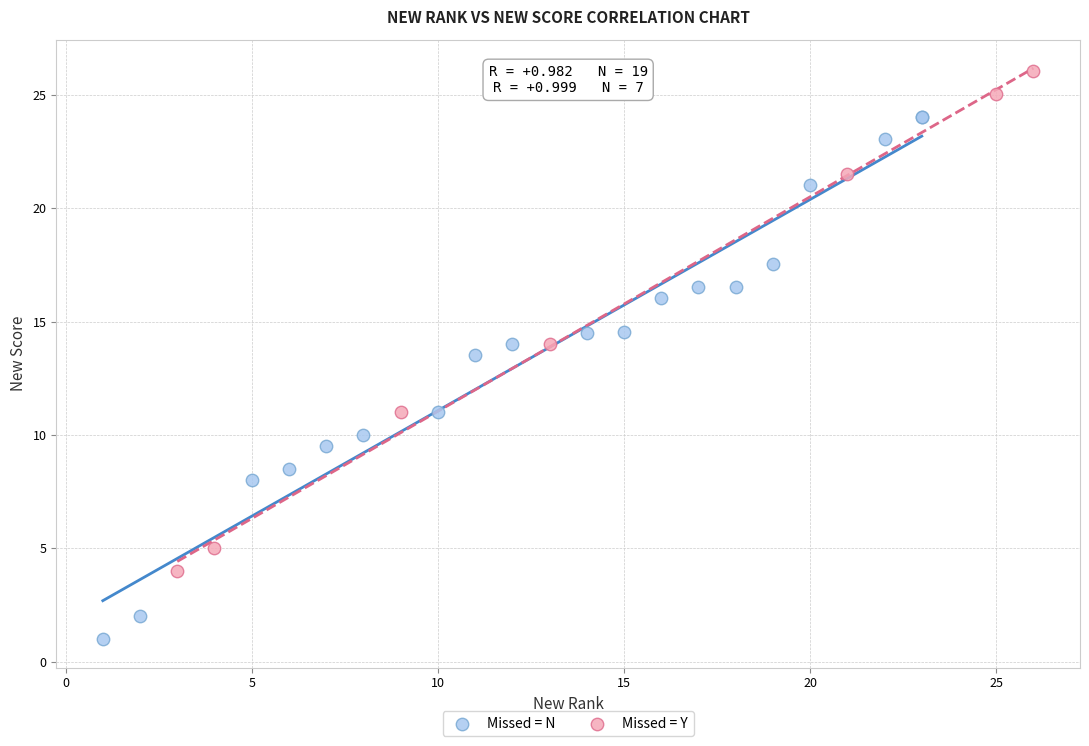

Which series contains the lowest Y value?

Missed = N